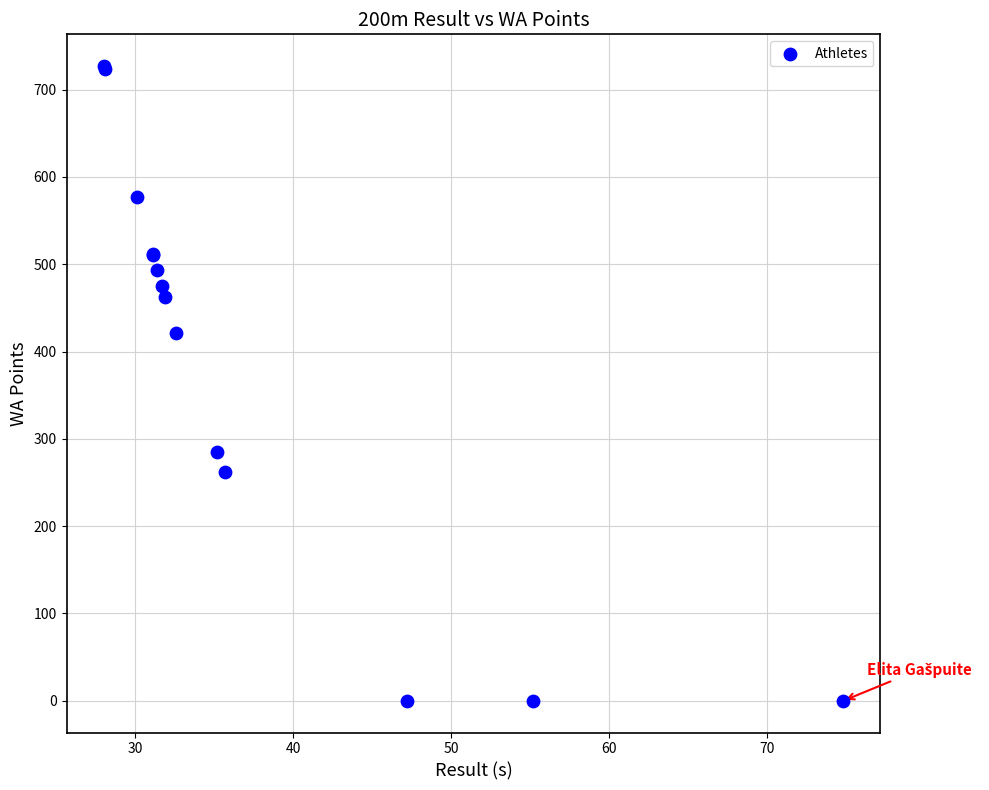

What Y value in the scatter plot is closest to 363?

421